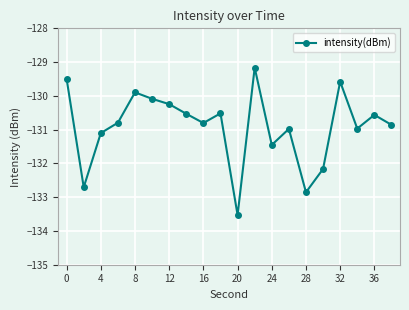

How many interior local peaks (higher than both neighbors) does the data have?

6